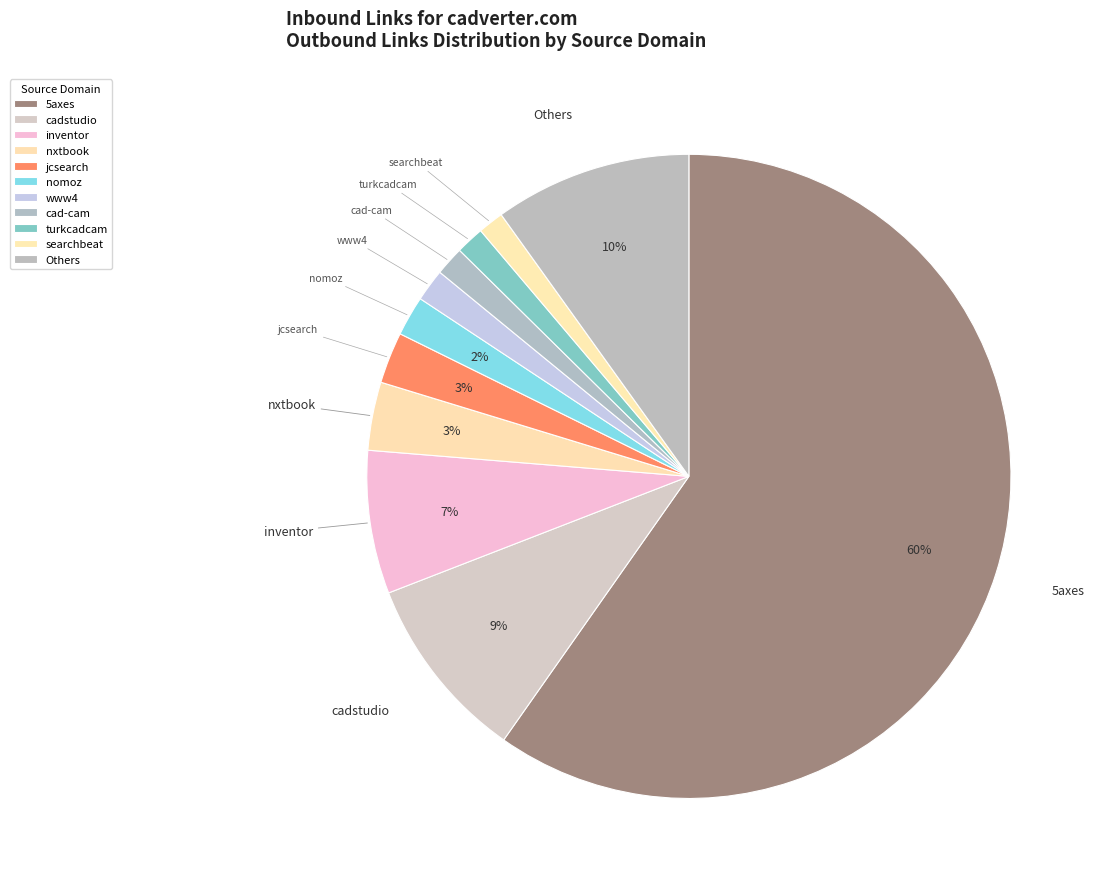

Which slice is the largest?

5axes